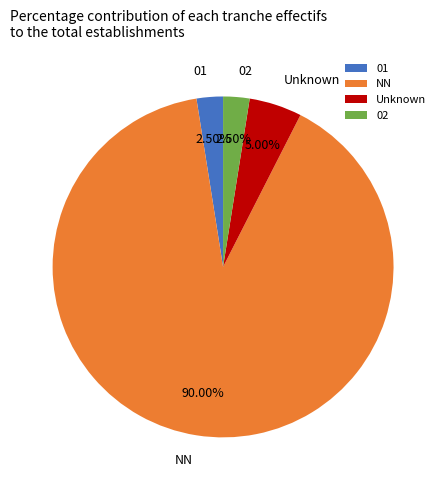

Count the number of slices in the pie.

4